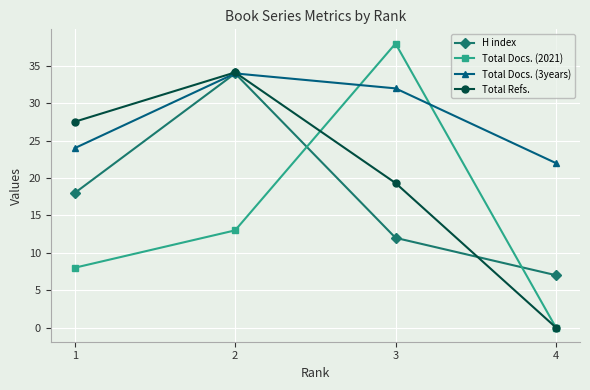

Is the value of H index at 2 greater than the value of Total Refs. at 4?

Yes